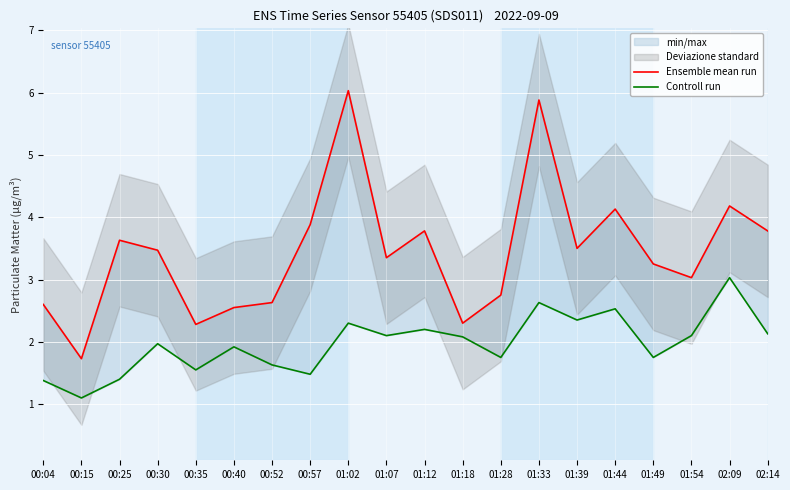

Rank the series by their maximum value, from highest to lowest.

Ensemble mean run, Controll run